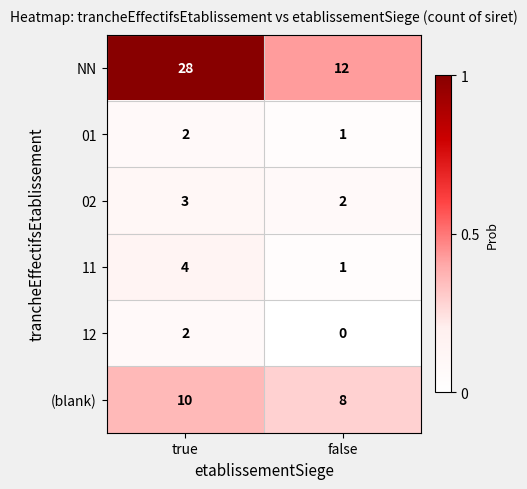

Which series changed the most between true and false?

NN